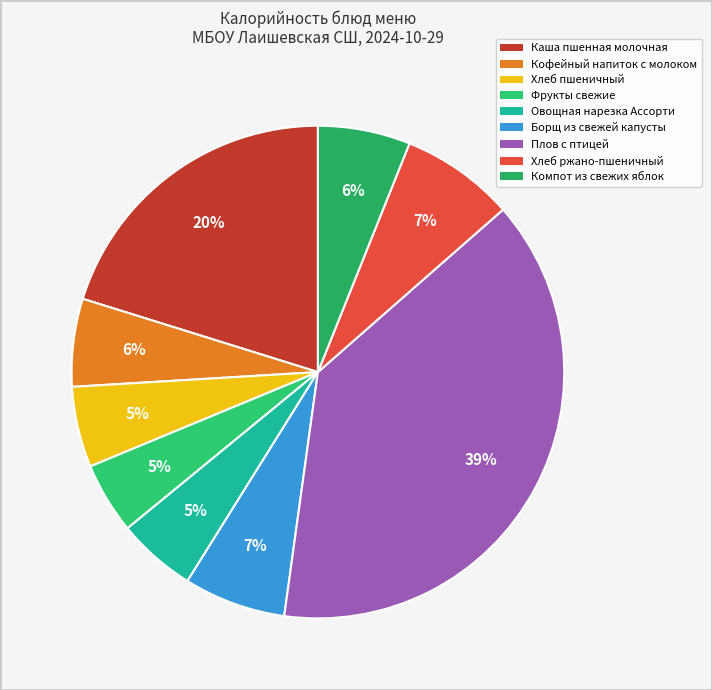

Count the number of slices in the pie.

9